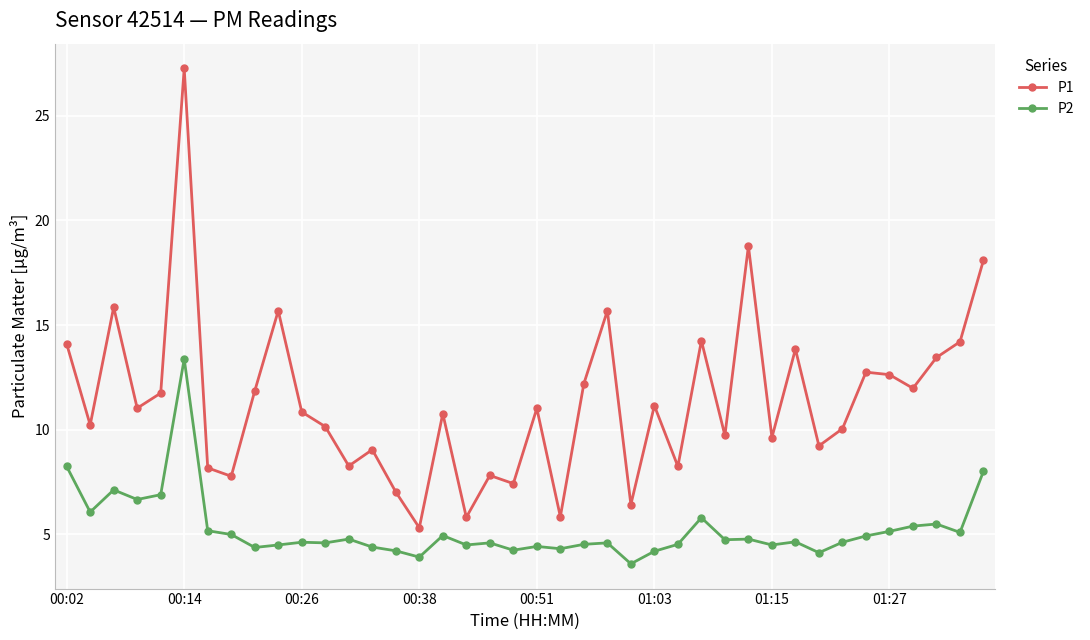

What is the sum of all P2 values?

209.9